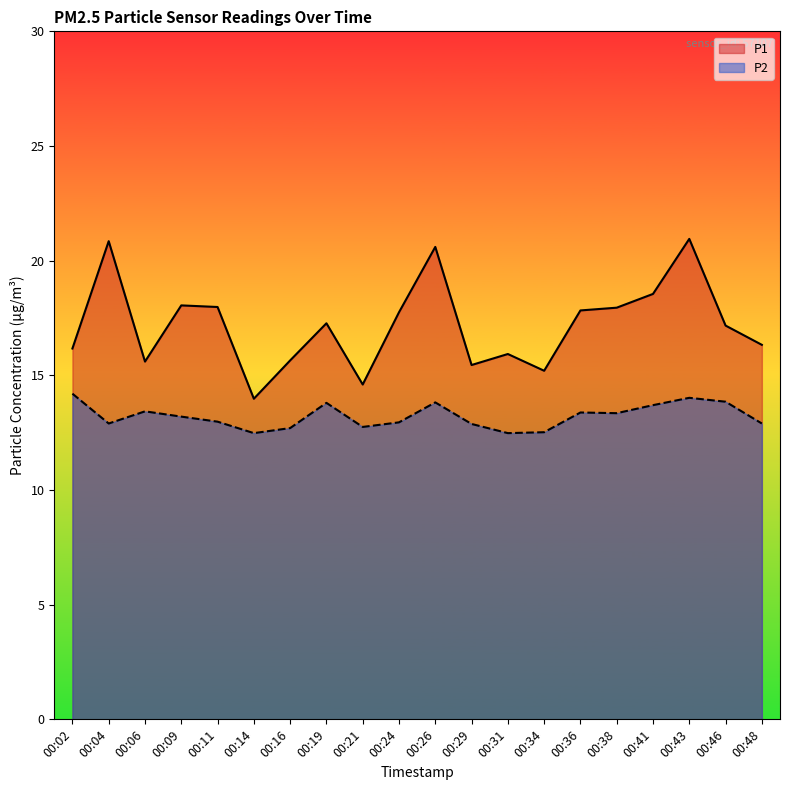

At which label does P2 reach its peak?

00:02